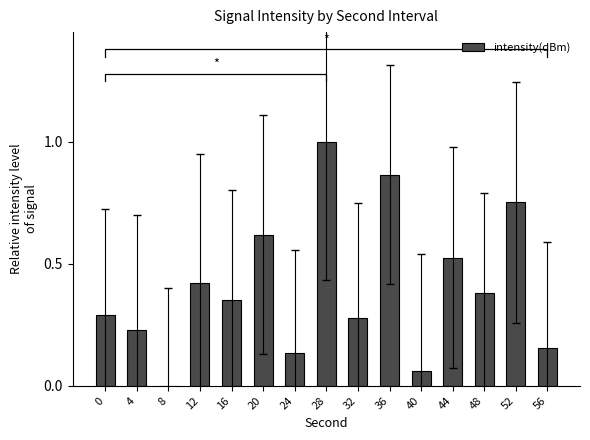

Reading left to right, transcribe all the data shown in this chart.

0.3	0.2	0.0	0.4	0.4	0.6	0.1	1.0	0.3	0.9	0.1	0.5	0.4	0.8	0.2